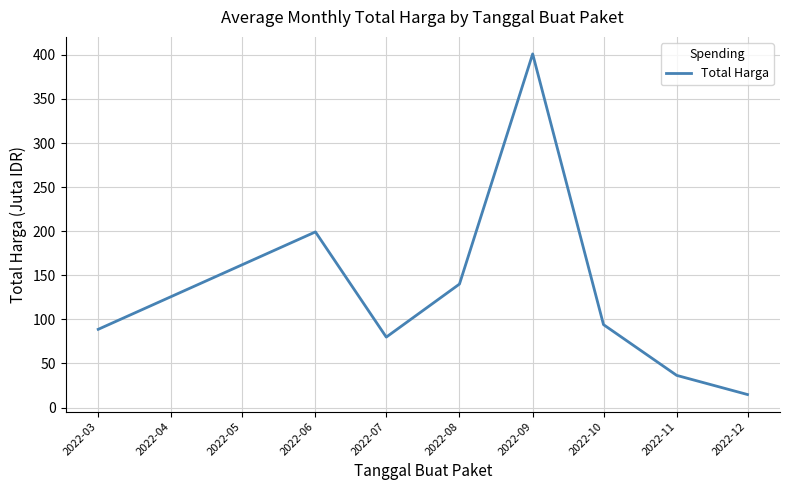

Rank the categories by value from highest to lowest.

2022-09, 2022-06, 2022-08, 2022-10, 2022-03, 2022-07, 2022-11, 2022-12